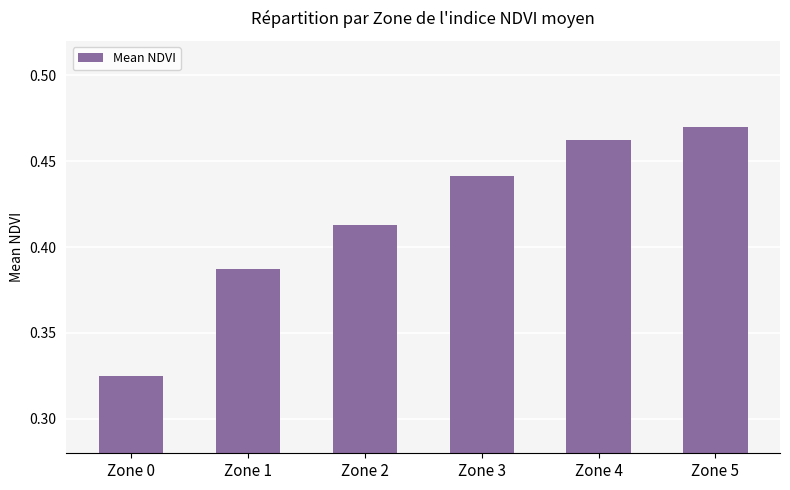

What is the sum of the values at Zone 4 and Zone 1?

0.8